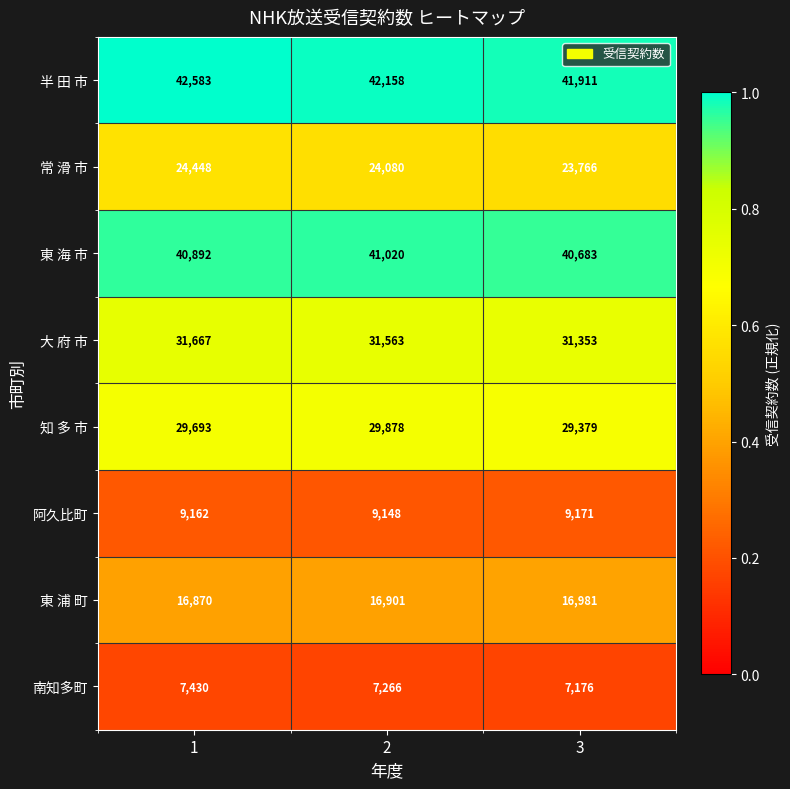

The value of 阿久比町 at 2 is 9148. True or false?

True